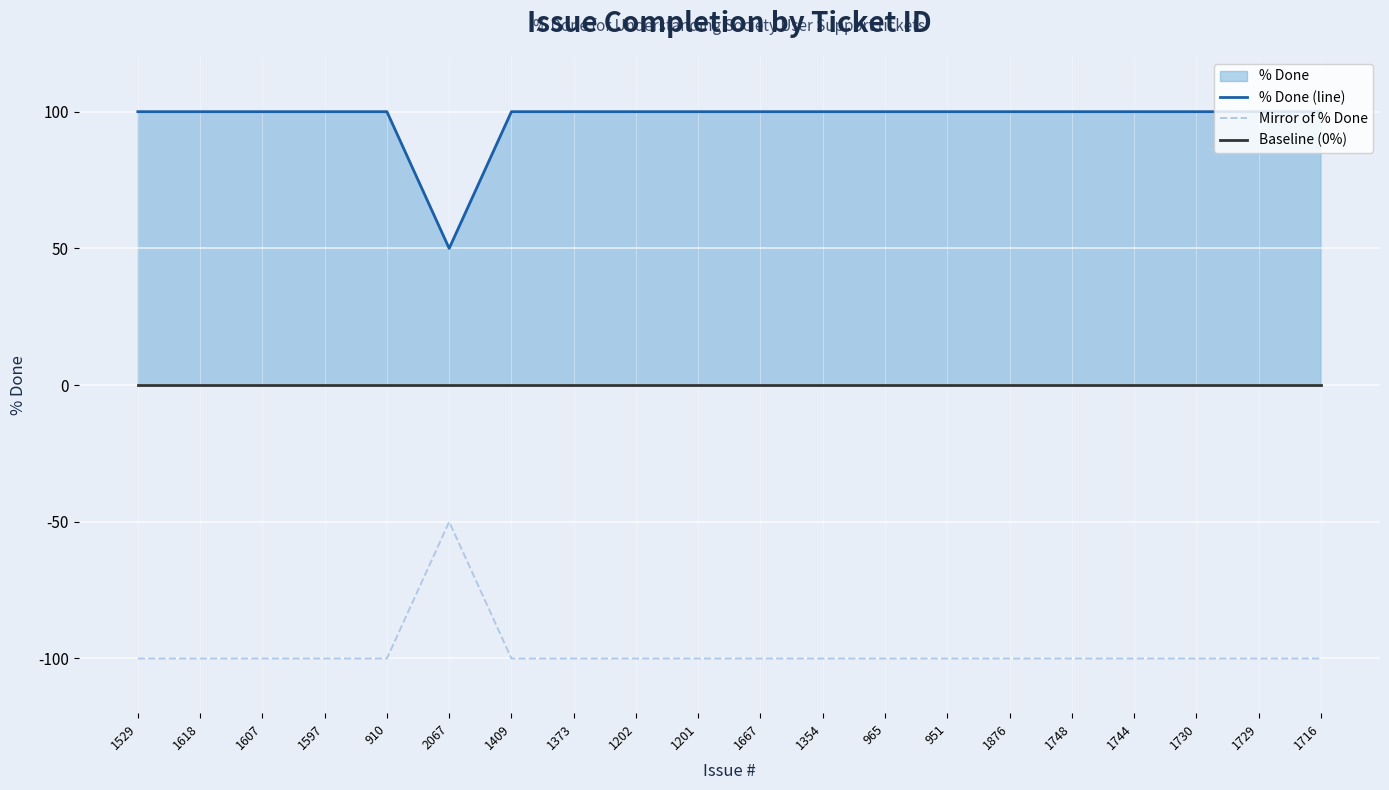

The value of Baseline (0%) at 1201 is 0. True or false?

True